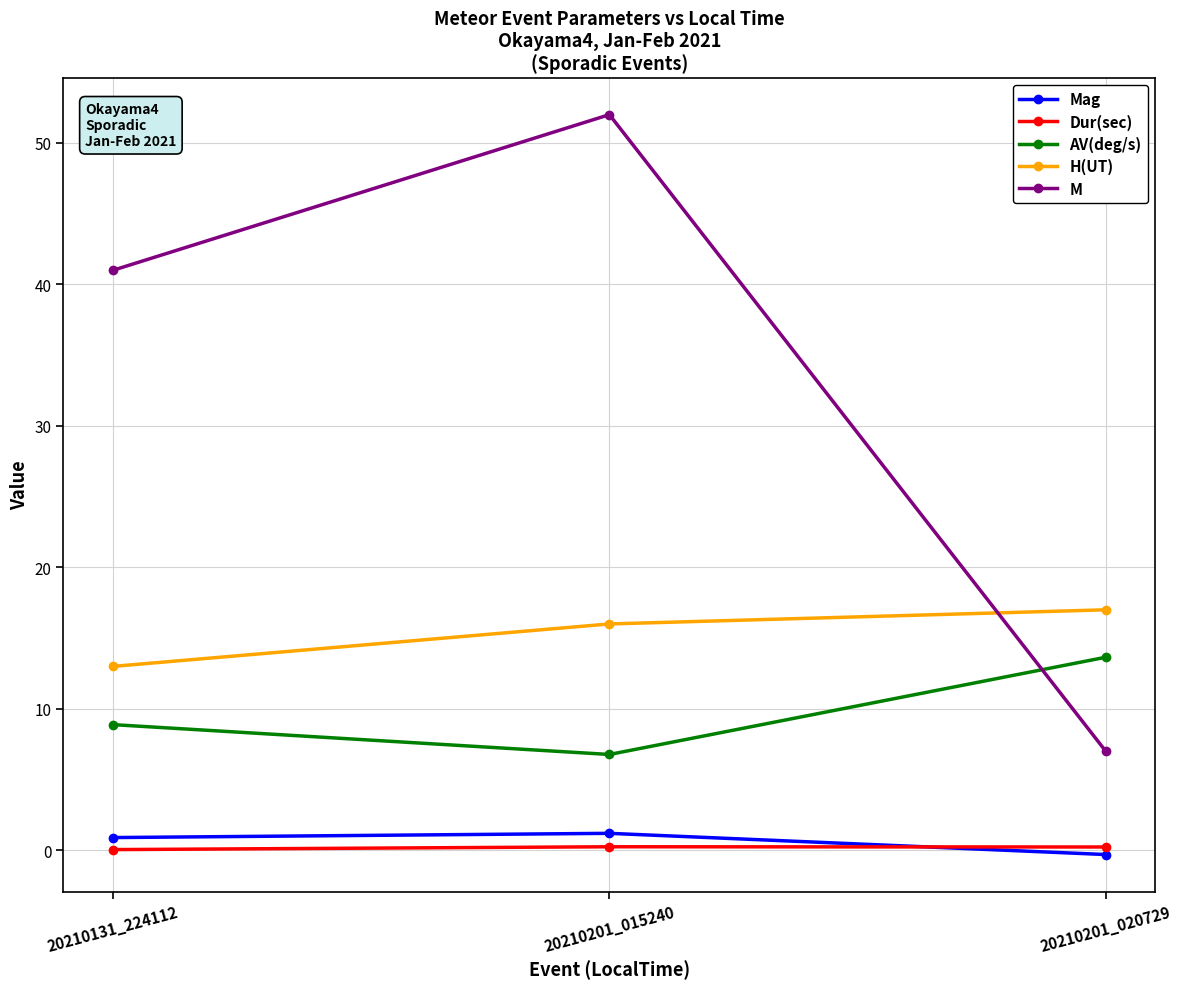

What is the difference between the second highest and minimum values in the H(UT) series?

3.0